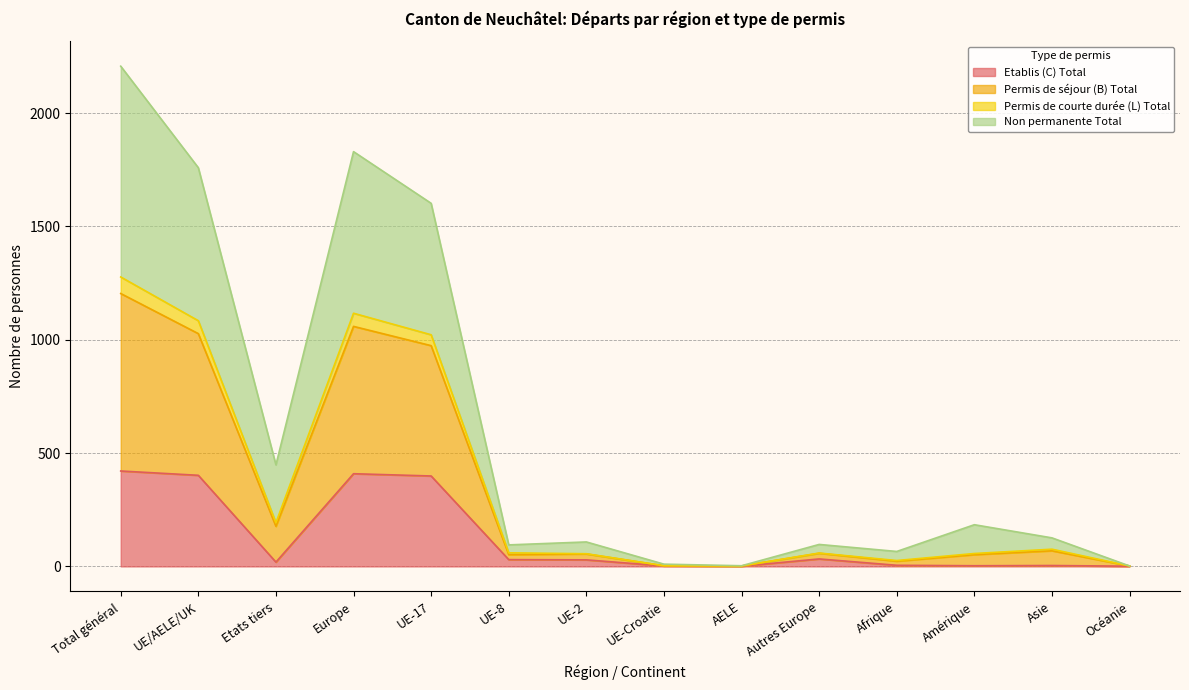

True or false: Permis de courte durée (L) Total and Permis de séjour (B) Total cross at least once.

False